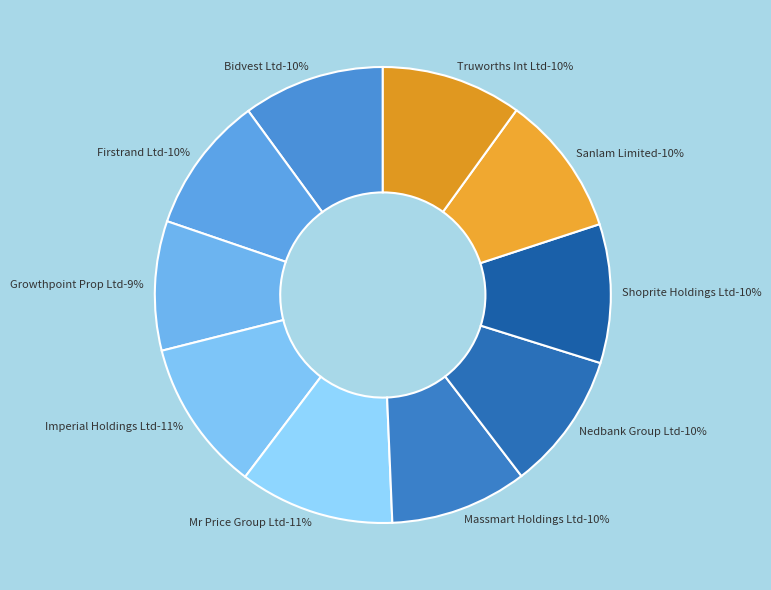

Combined, do Shoprite Holdings Ltd and Growthpoint Prop Ltd account for over 50%?

No